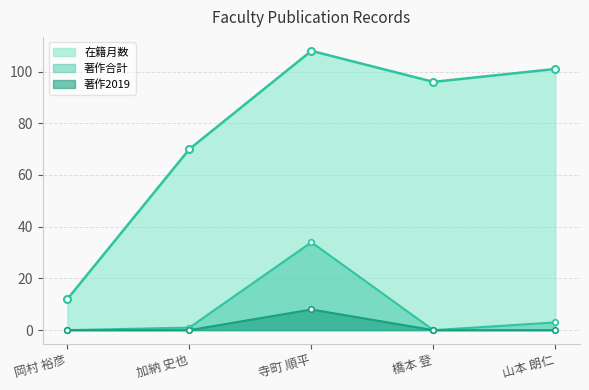

Rank the series by their maximum value, from lowest to highest.

著作2019, 著作合計, 在籍月数